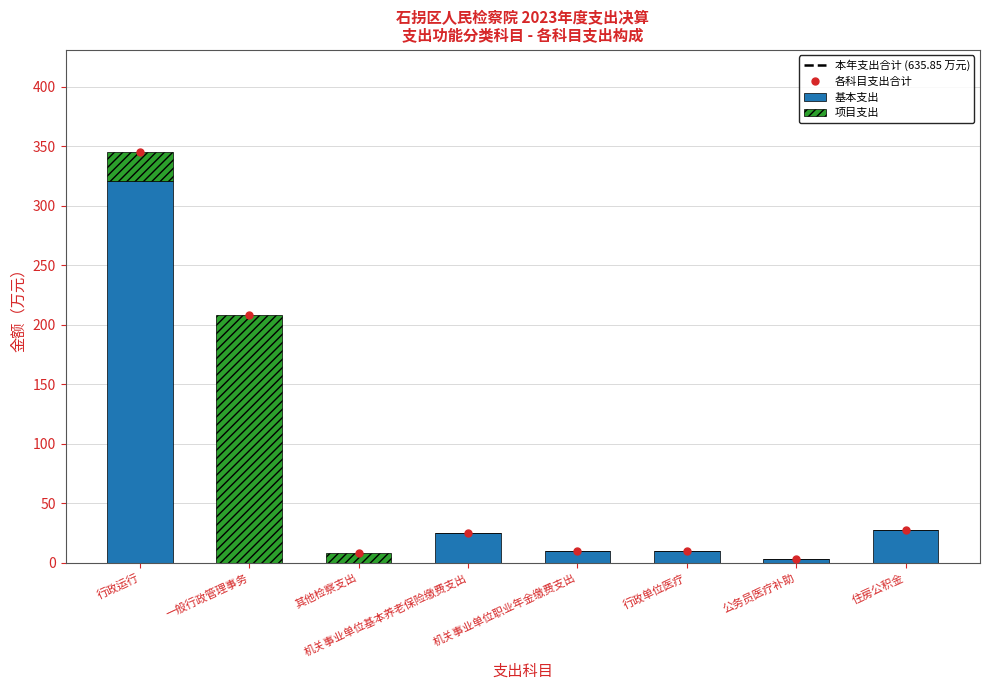

What position from the left is 一般行政管理事务?

2